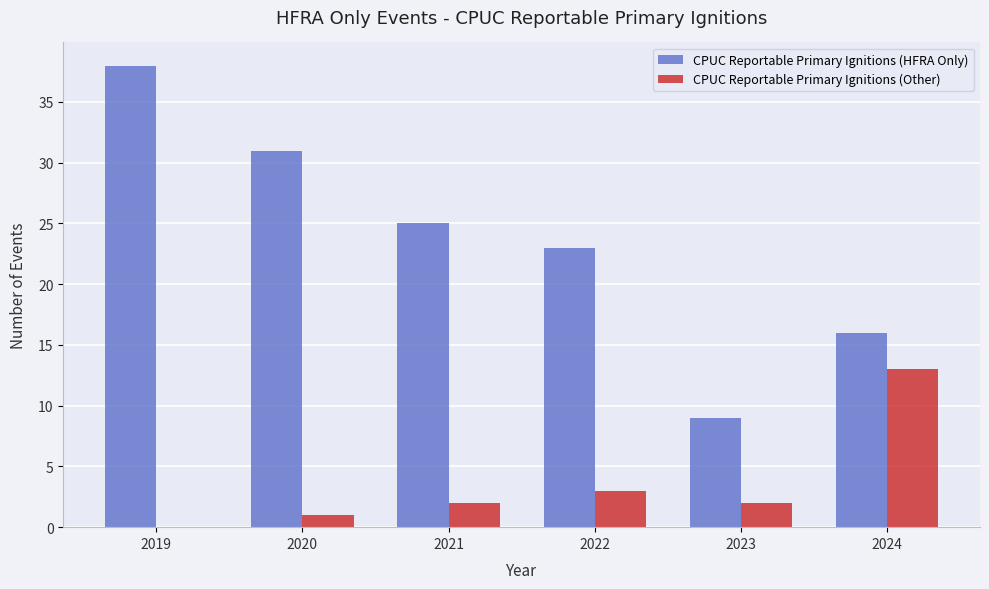

The value of CPUC Reportable Primary Ignitions (HFRA Only) at 2019 is 38. True or false?

True